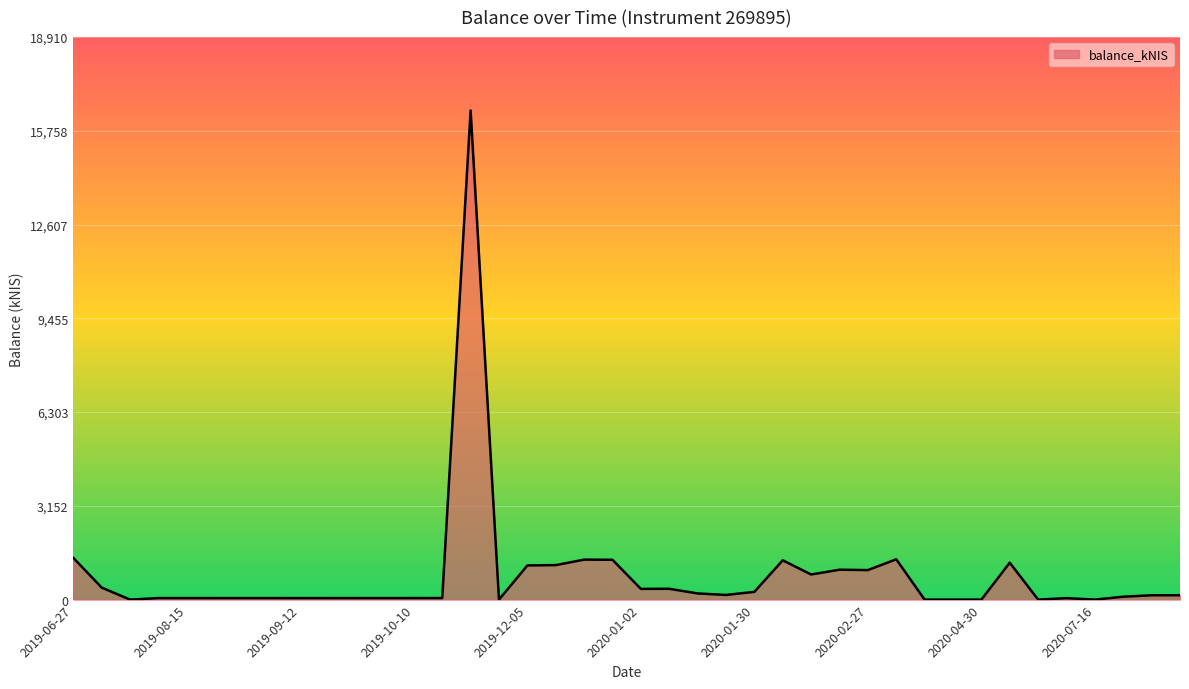

What is the difference between the maximum and minimum values?

16443.6